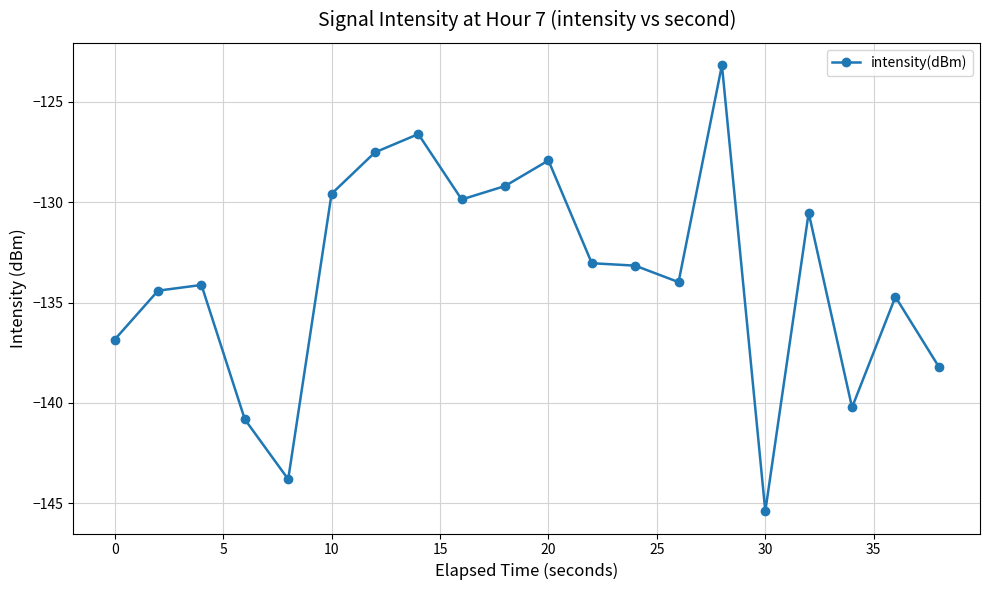

True or false: there are more than 1 points higher than both neighbors.

True